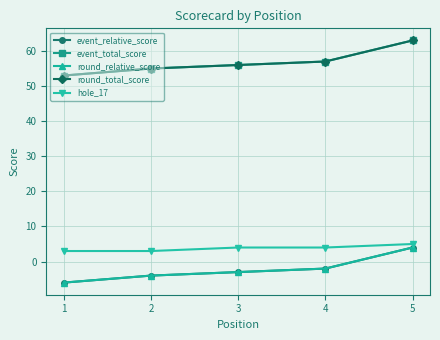

Which series has the widest spread of values?

event_relative_score